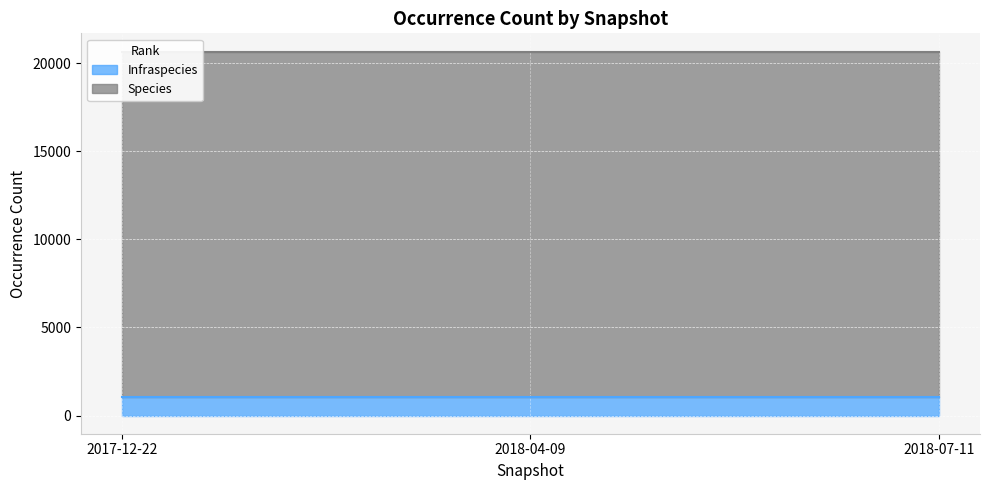

Rank the series by their average value, from highest to lowest.

Species, Infraspecies